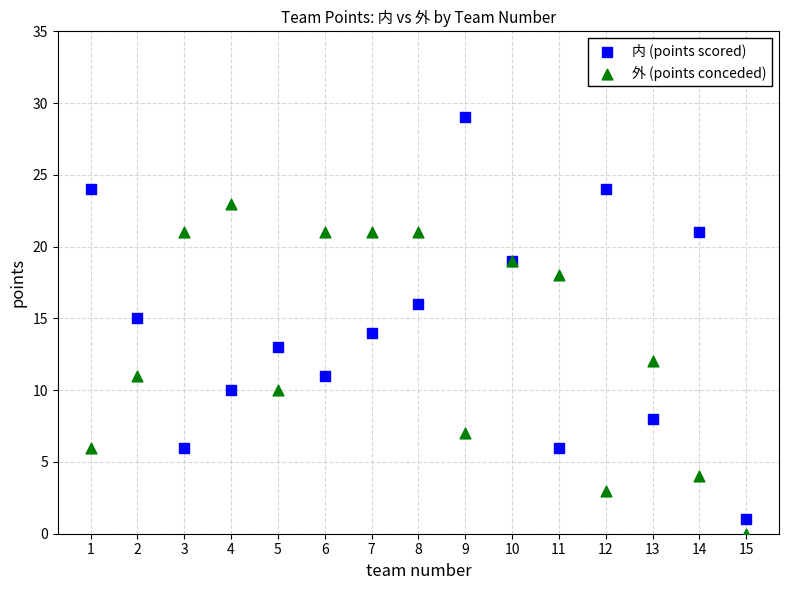

Which series reaches the minimum Y coordinate?

外 (points conceded)